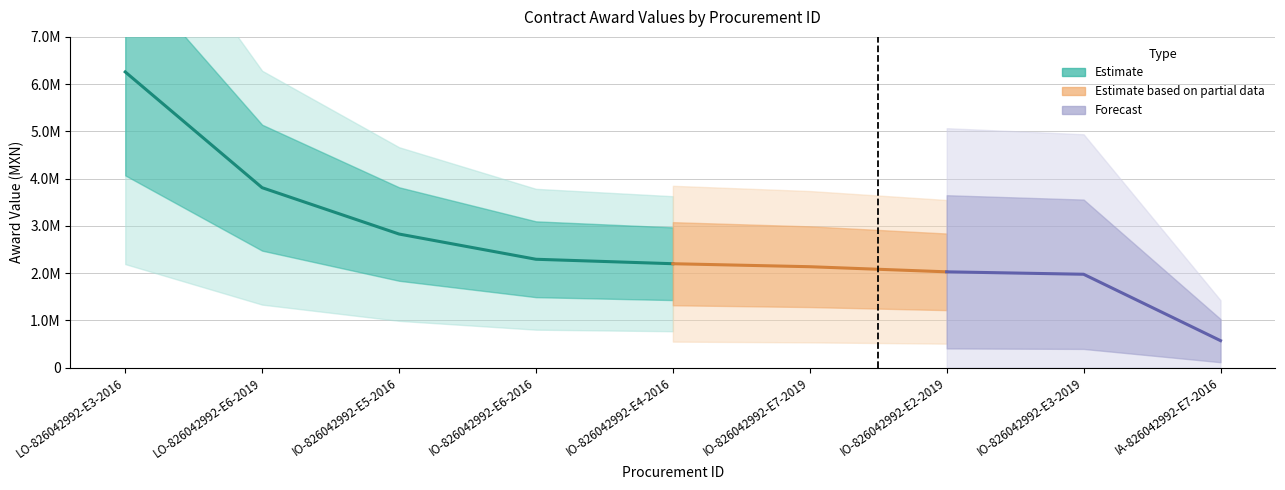

The value at LO-826042992-E3-2016 is 3251031.5. True or false?

False